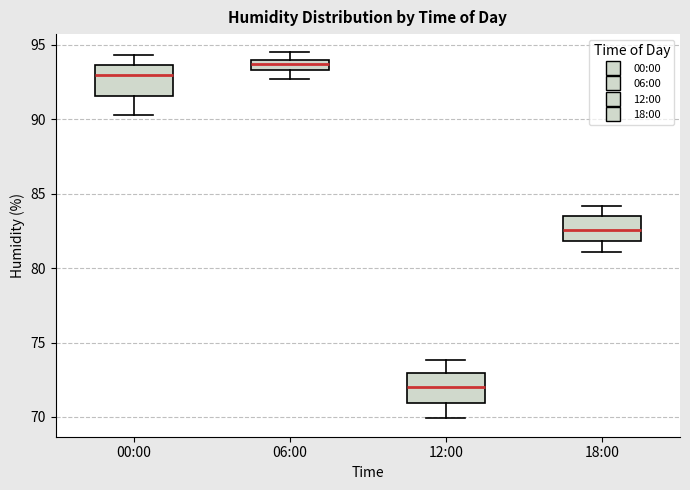

Where is the lower edge of the box for 06:00 on the y-axis? The values are not printed on the chart, so give them approximately, as read against the axis.

93.5